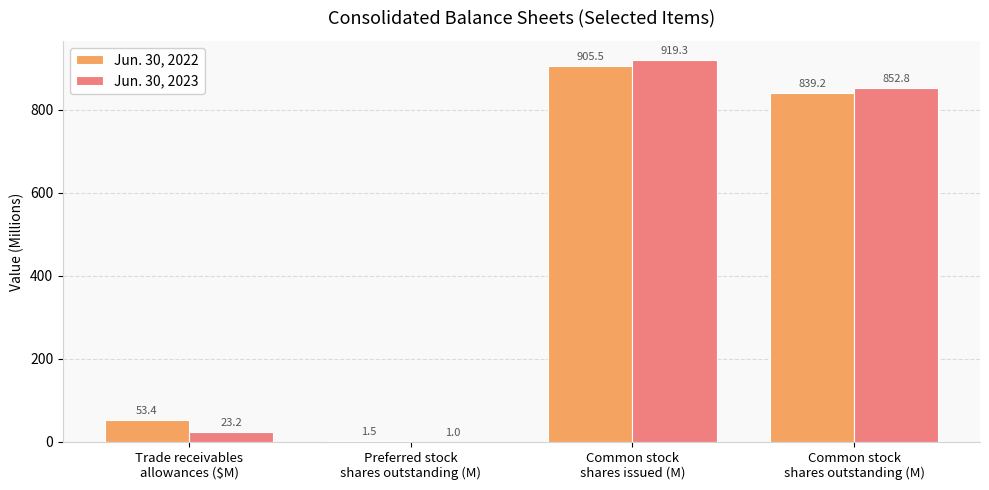

Which category has the highest value in the Jun. 30, 2023 series?

Common stock
shares issued (M)